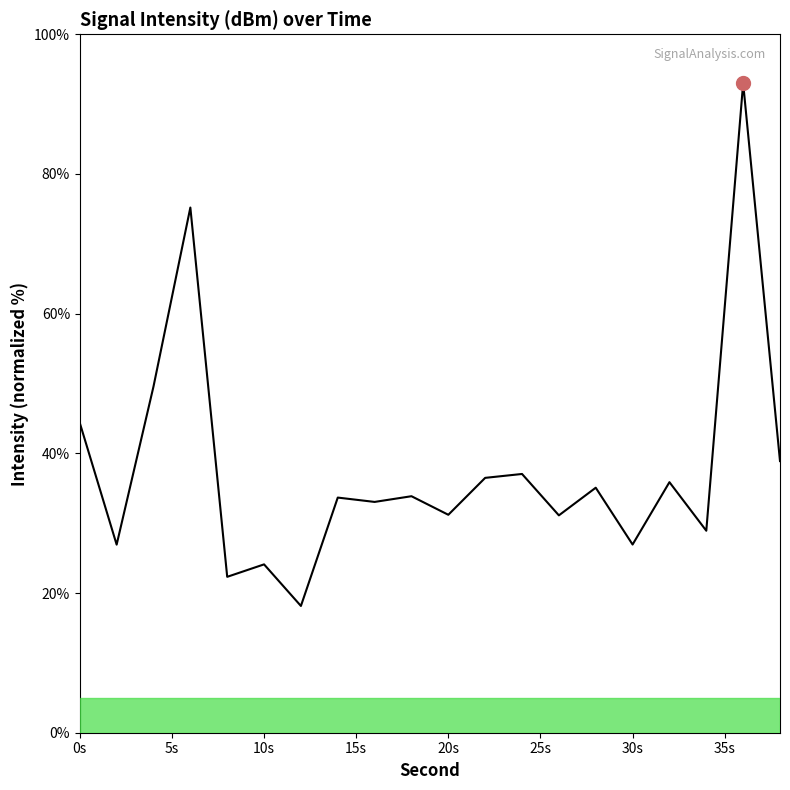

Rank the categories by value from lowest to highest.

12, 8, 10, 2, 30, 34, 26, 20, 16, 14, 18, 28, 32, 22, 24, 38, 0, 4, 6, 36